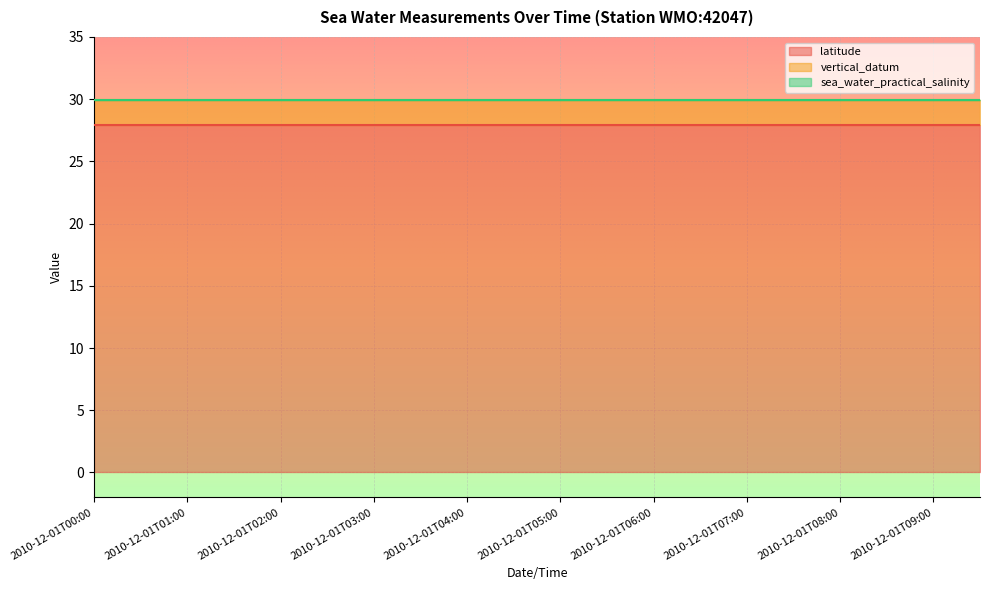

Rank the categories by latitude value from lowest to highest.

2010-12-01T00:00, 2010-12-01T00:30, 2010-12-01T01:00, 2010-12-01T01:30, 2010-12-01T02:00, 2010-12-01T02:30, 2010-12-01T03:00, 2010-12-01T03:30, 2010-12-01T04:00, 2010-12-01T04:30, 2010-12-01T05:00, 2010-12-01T05:30, 2010-12-01T06:00, 2010-12-01T06:30, 2010-12-01T07:00, 2010-12-01T07:30, 2010-12-01T08:00, 2010-12-01T08:30, 2010-12-01T09:00, 2010-12-01T09:30